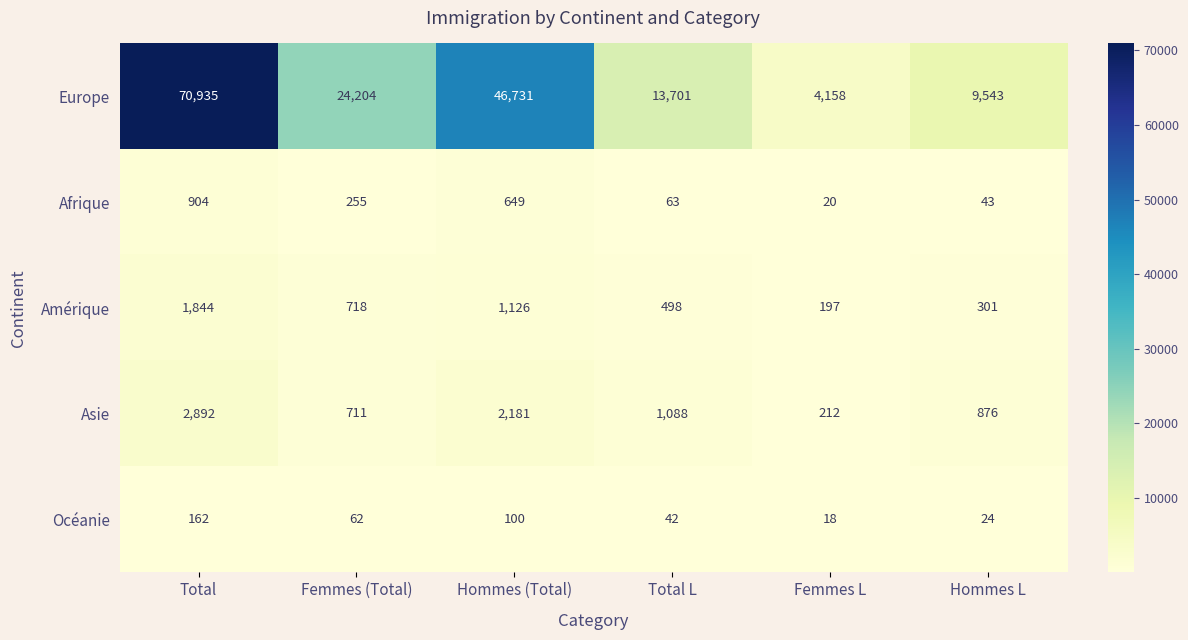

How many series are shown in this chart?

5